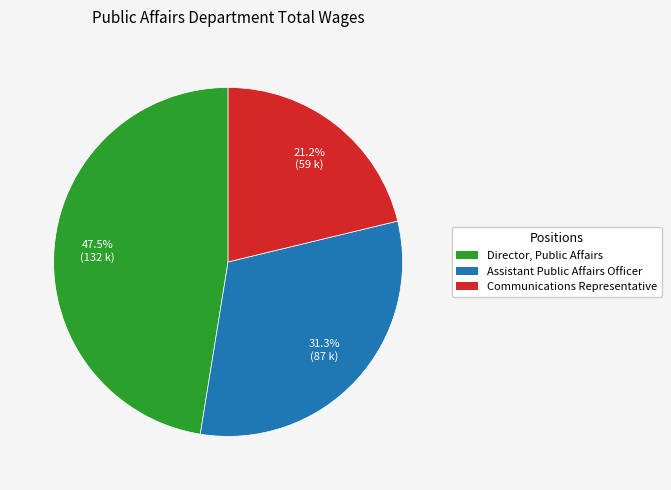

Count the number of slices in the pie.

3